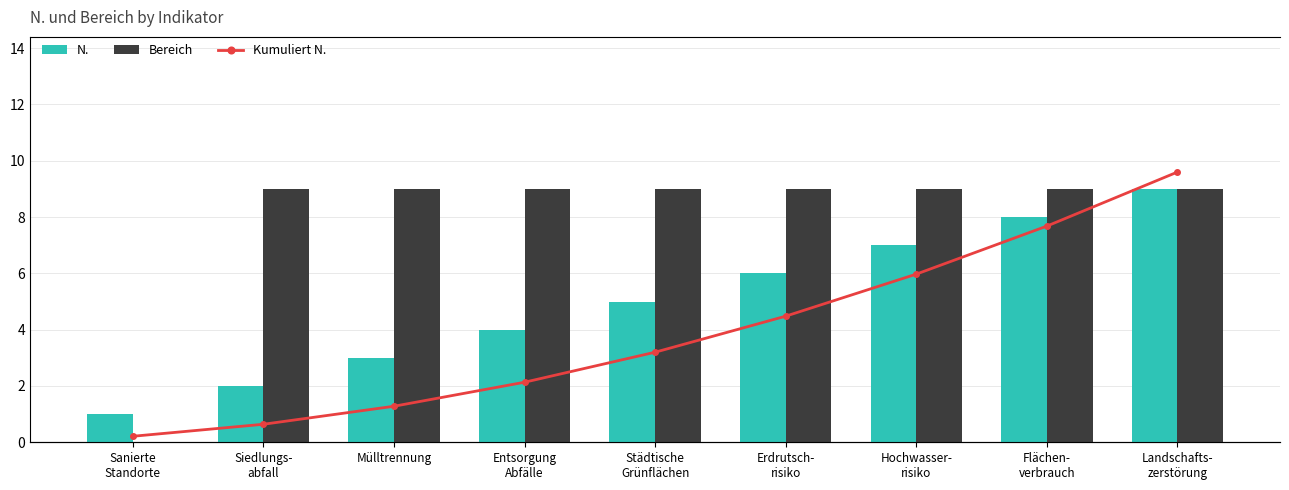

What is the average value of the N. series?

5